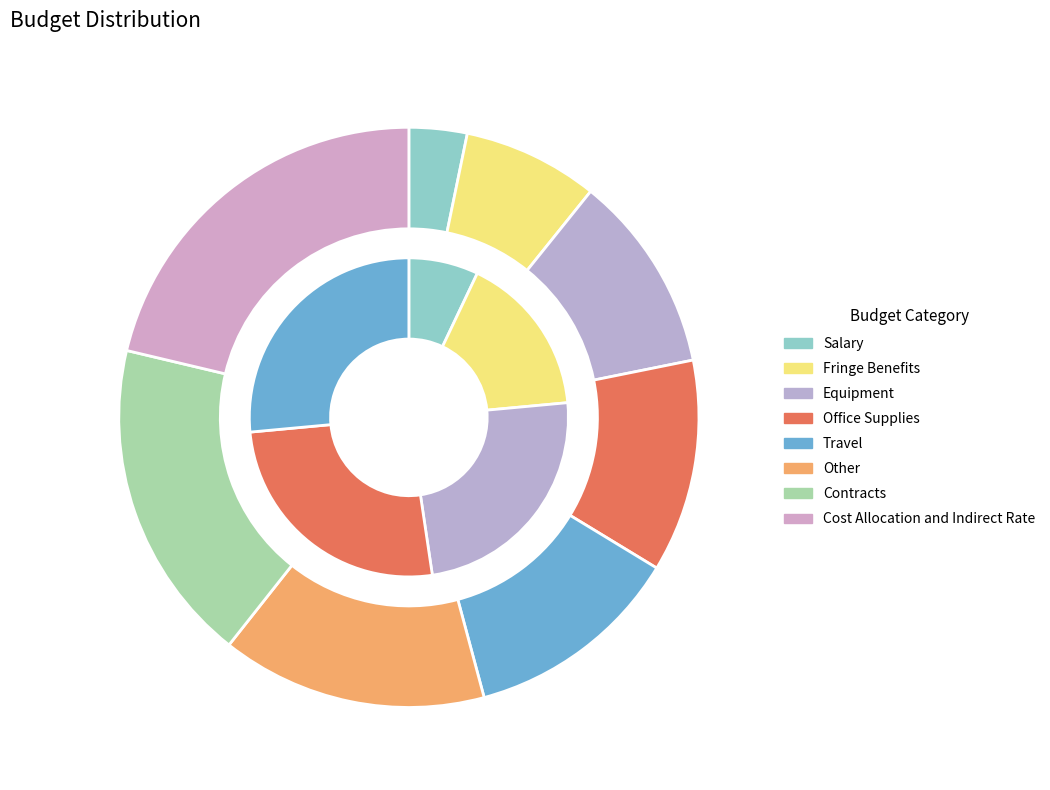

Between Travel and Contracts, which is larger?

Contracts